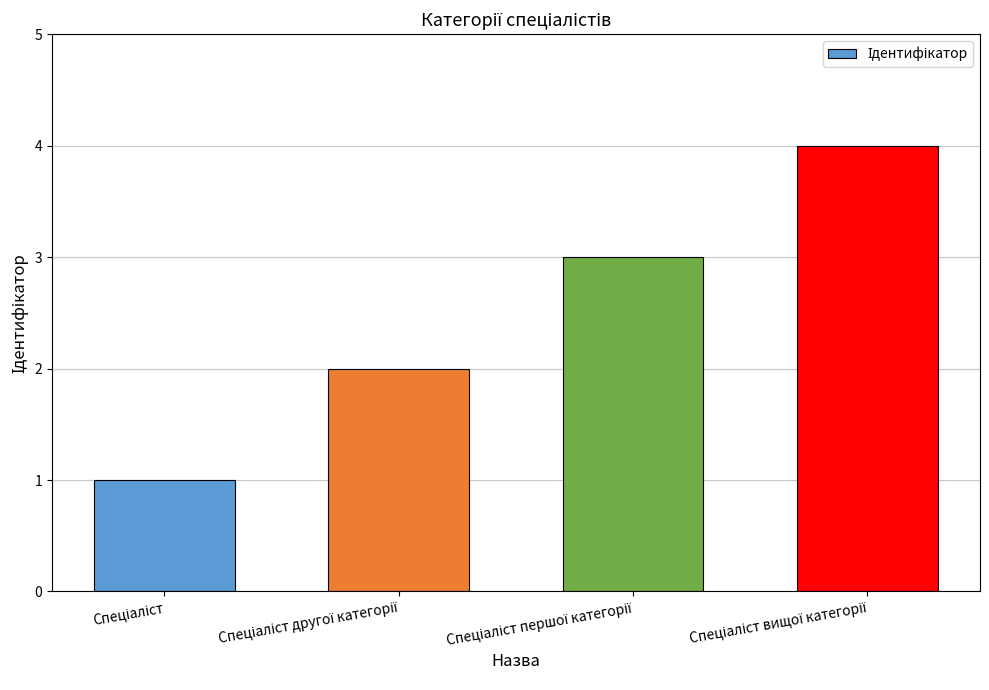

What is the greatest value displayed?

4